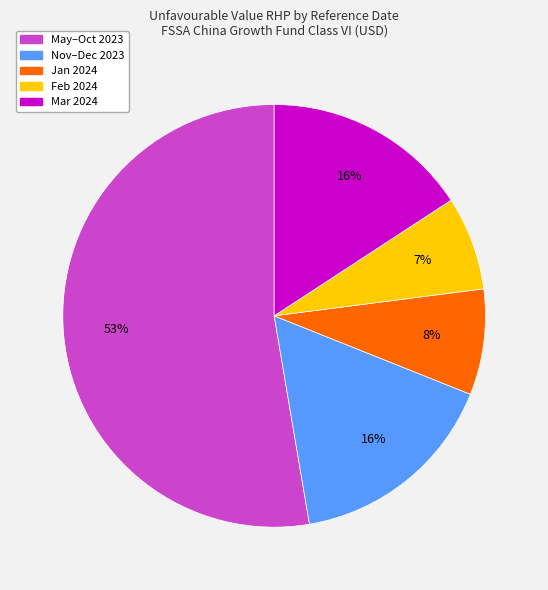

Does any single category account for the majority?

Yes